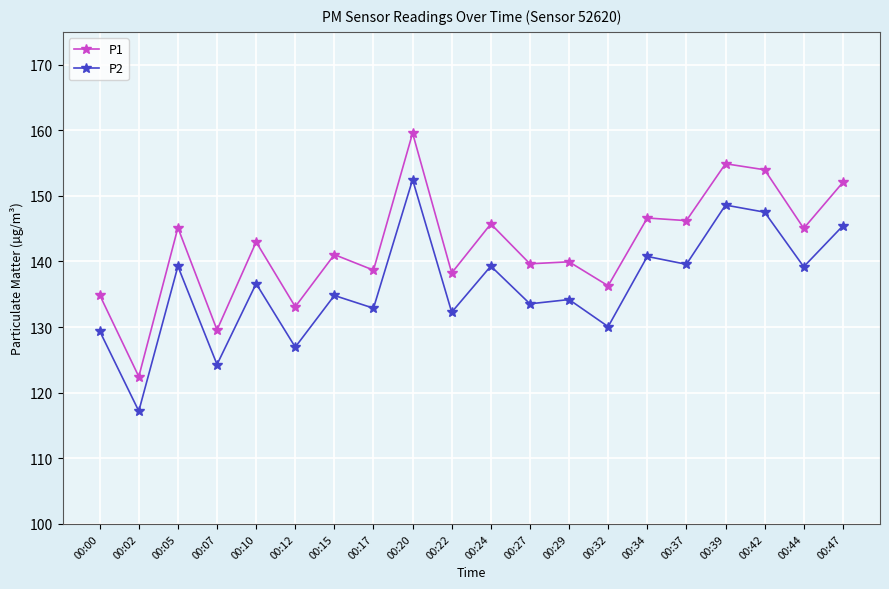

Is it true that P2 equals 117.2 at 00:02?

True